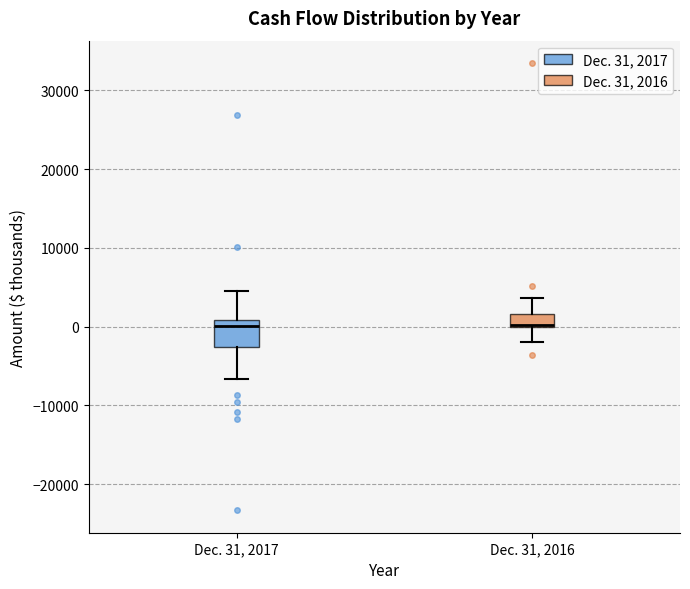

Which box is the tallest, from its lower edge to its upper edge?

Dec. 31, 2017